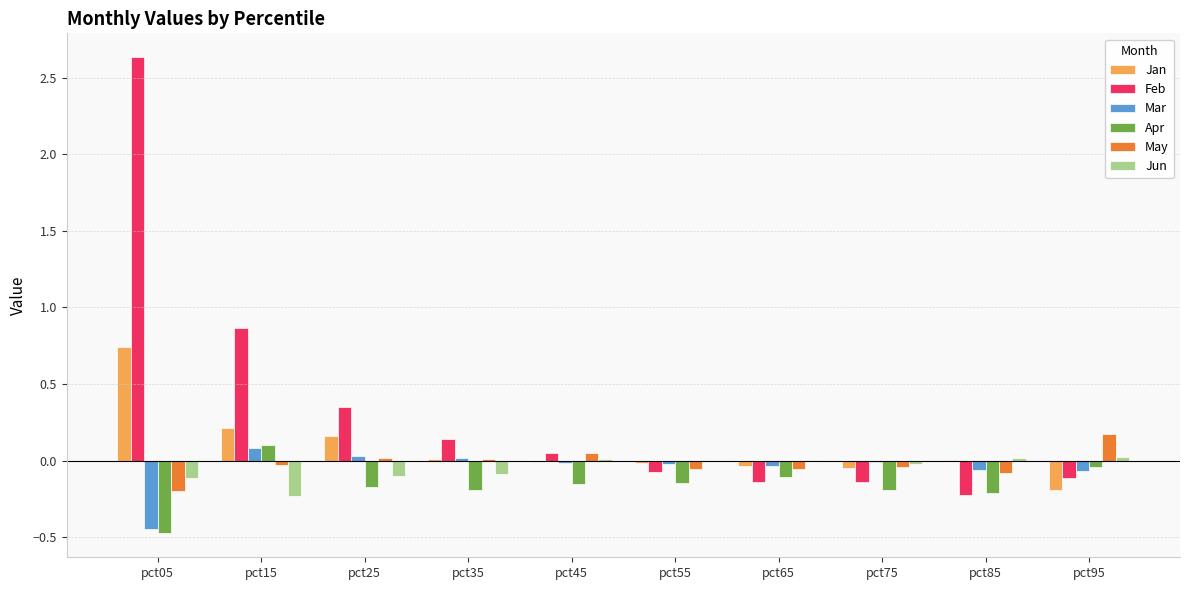

Which series has the largest total across all categories?

Feb